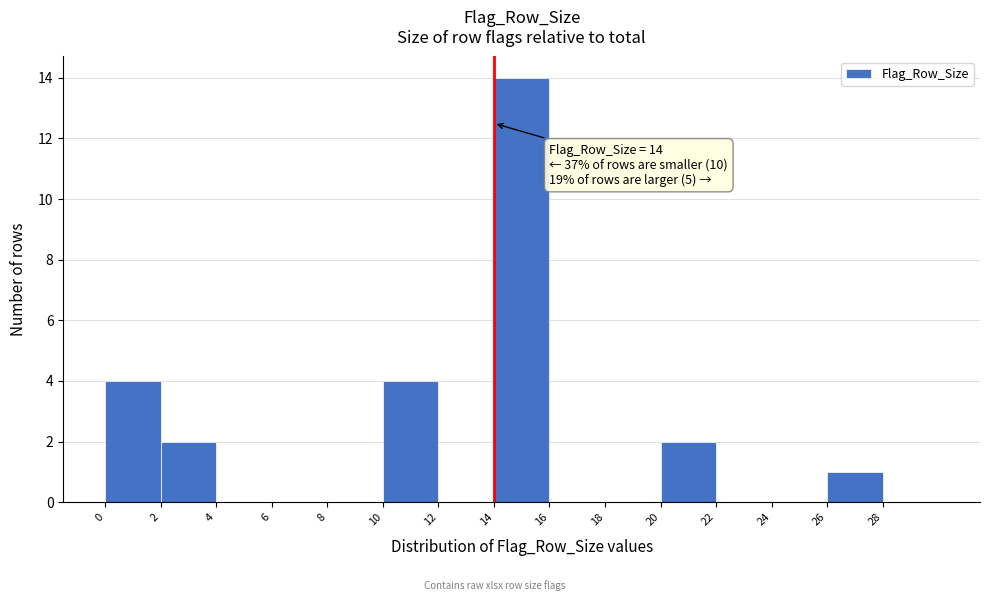

Over which range of the x-axis is the bar tallest?

14 to 16